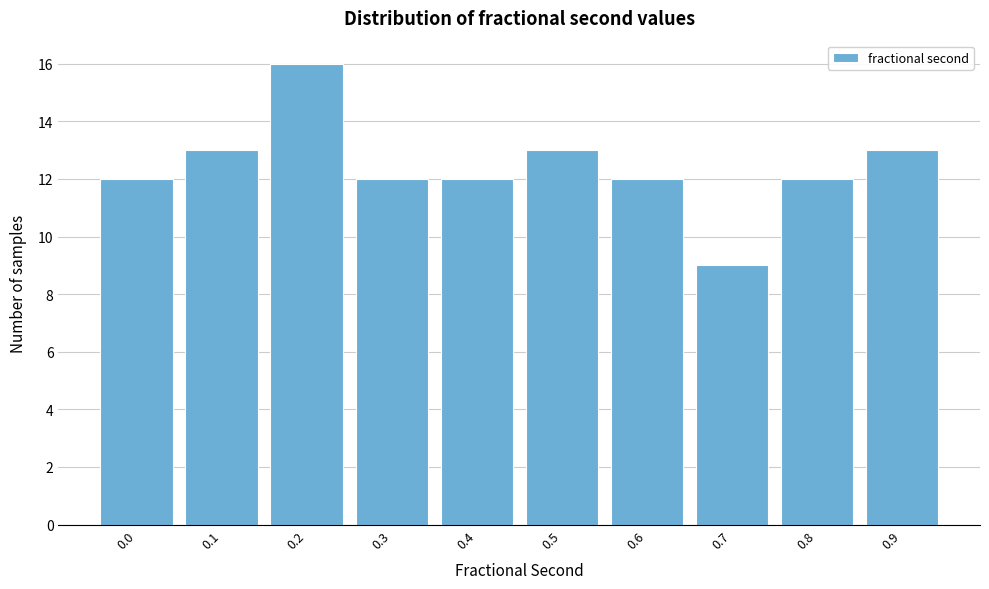

Reading left to right, extract all data points from this chart.

0.0=12	0.1=13	0.2=16	0.3=12	0.4=12	0.5=13	0.6=12	0.7=9	0.8=12	0.9=13